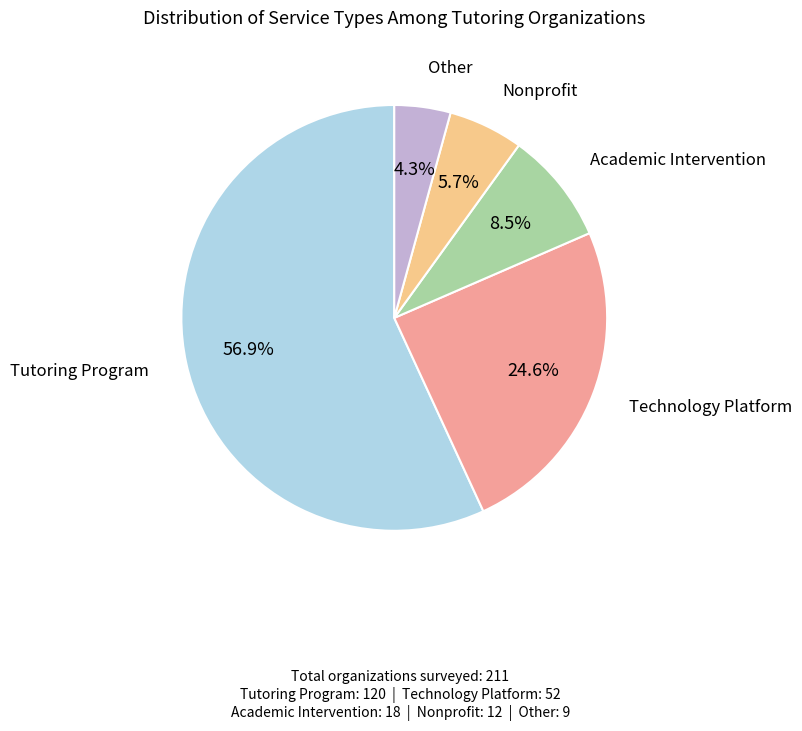

Is there a majority slice in this chart?

Yes